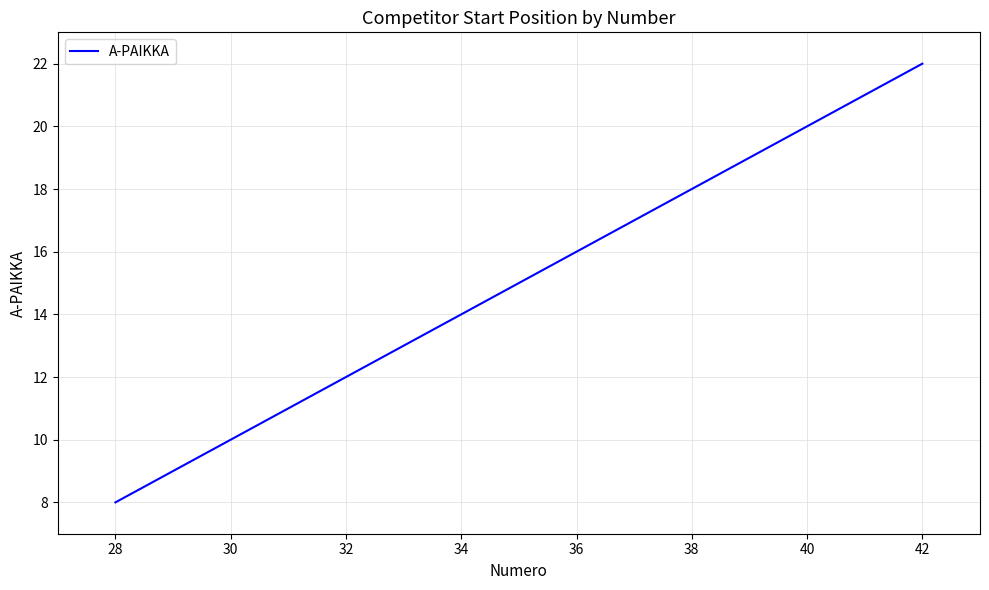

Does the chart display data point markers on the line(s)?

No